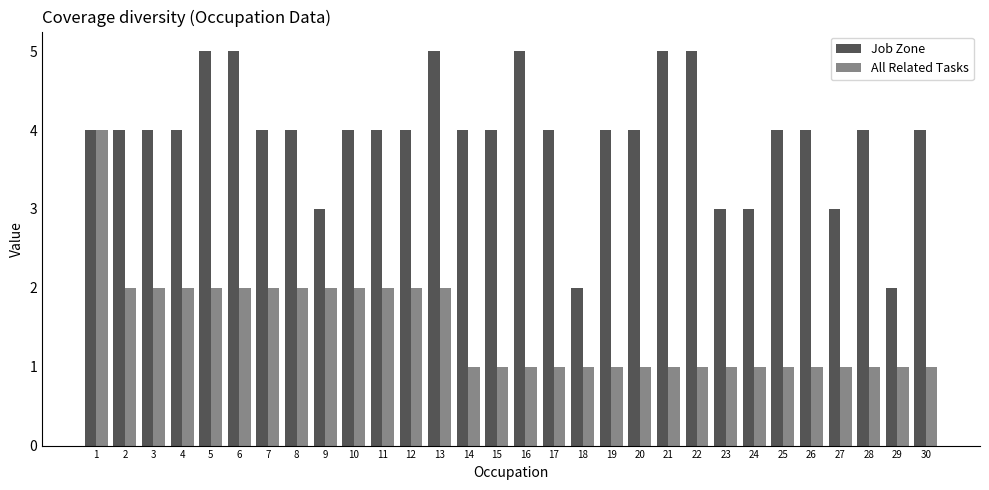

What is the spread (max minus min) of values at 10?

2